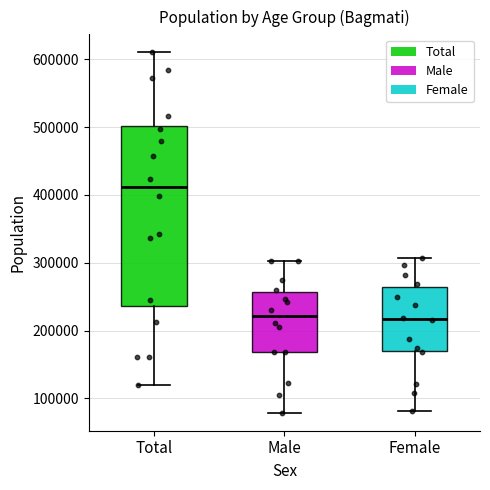

Comparing the boxes themselves (not the whiskers), which one is the tallest?

Total